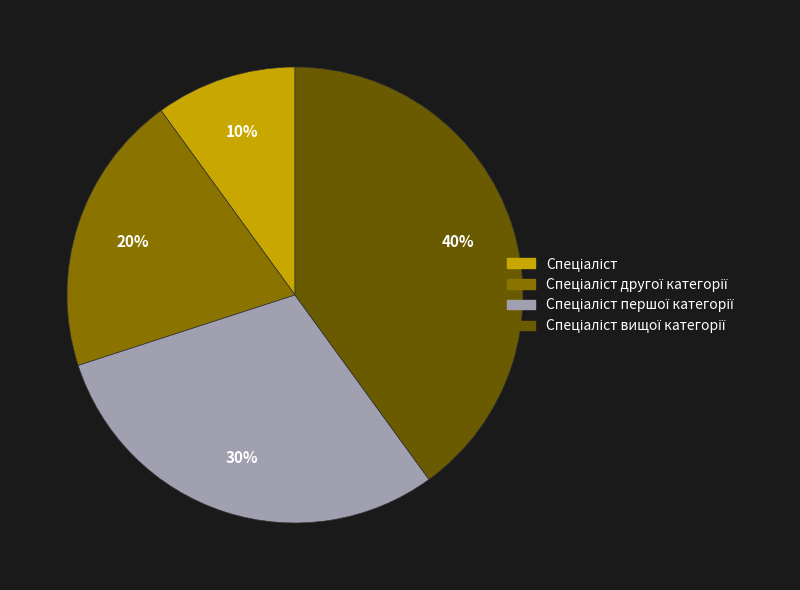

To the nearest percent, what is the average slice percentage?

25%